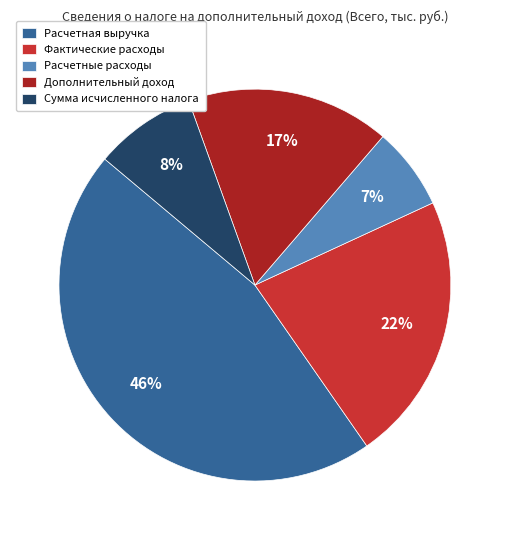

The Сумма исчисленного налога slice represents 8% of the pie. True or false?

True